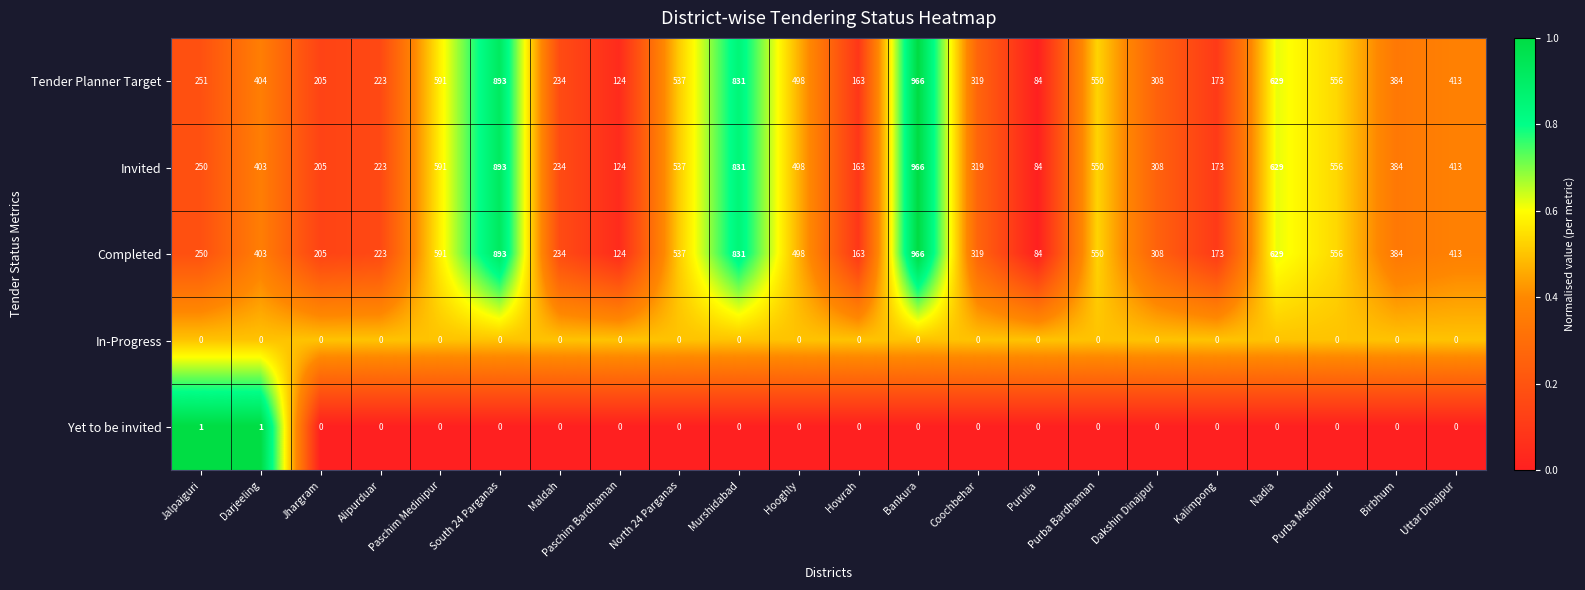

Which series has the largest total across all categories?

Tender Planner Target